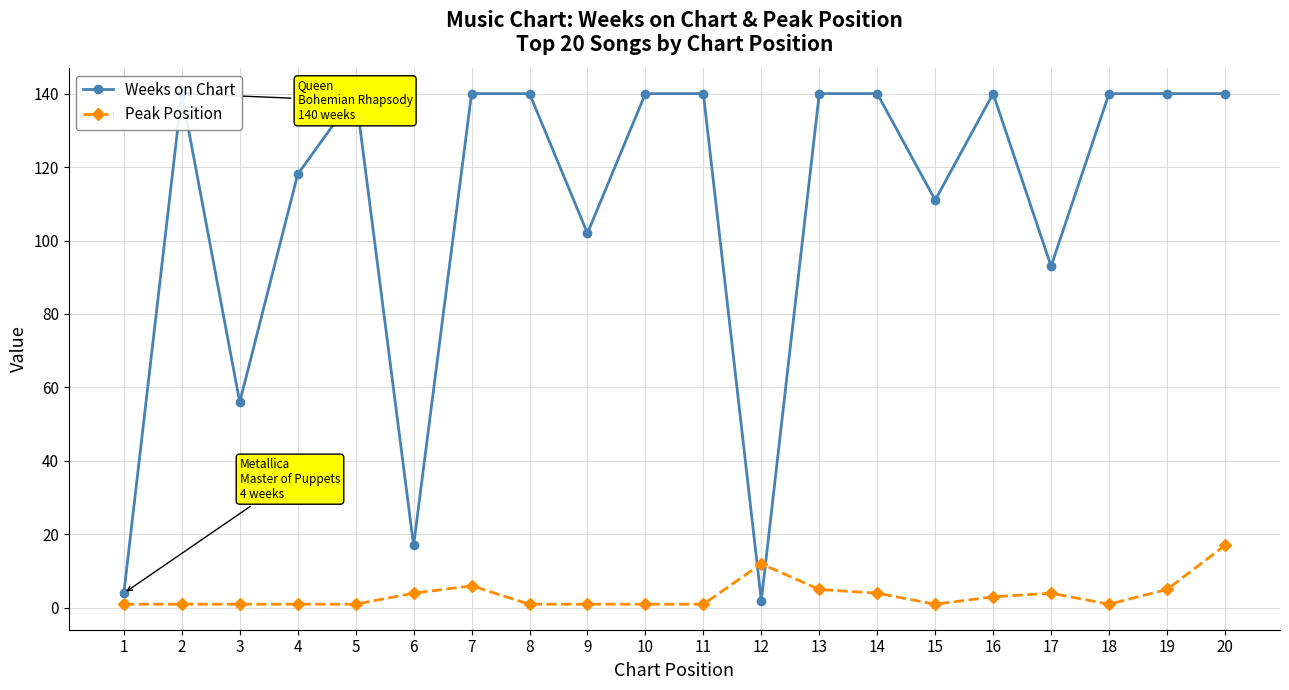

What is the difference between the Peak Position values at 9 and 17?

3